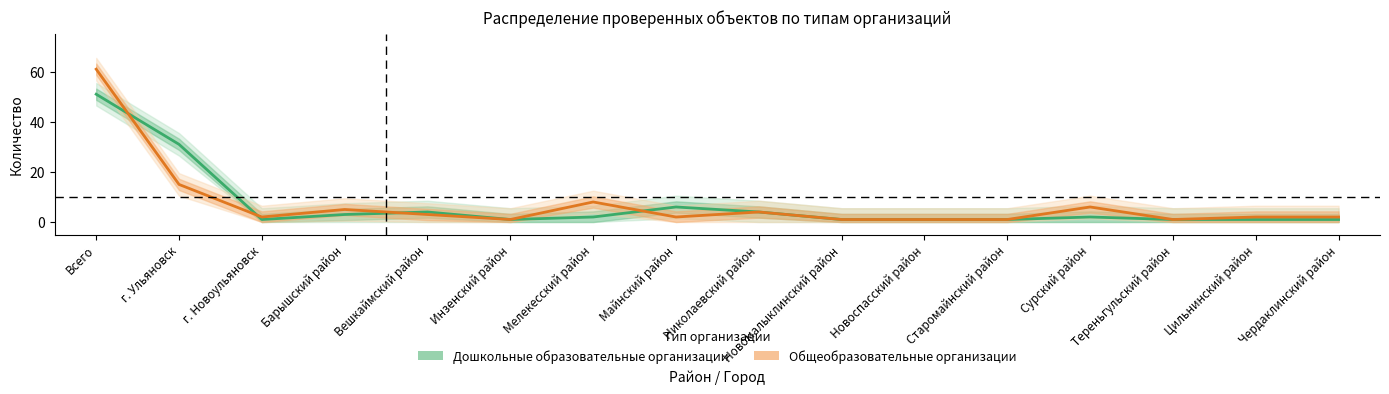

Does the chart have visible grid lines?

No